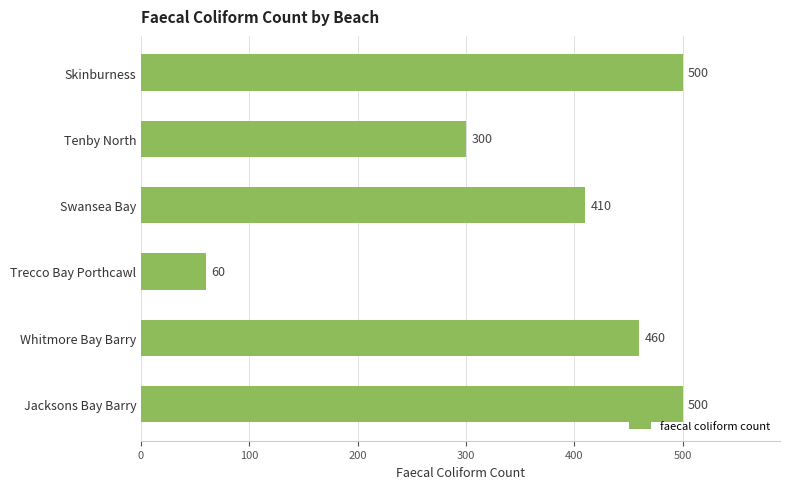

Which has a higher value, Jacksons Bay Barry or Swansea Bay?

Jacksons Bay Barry